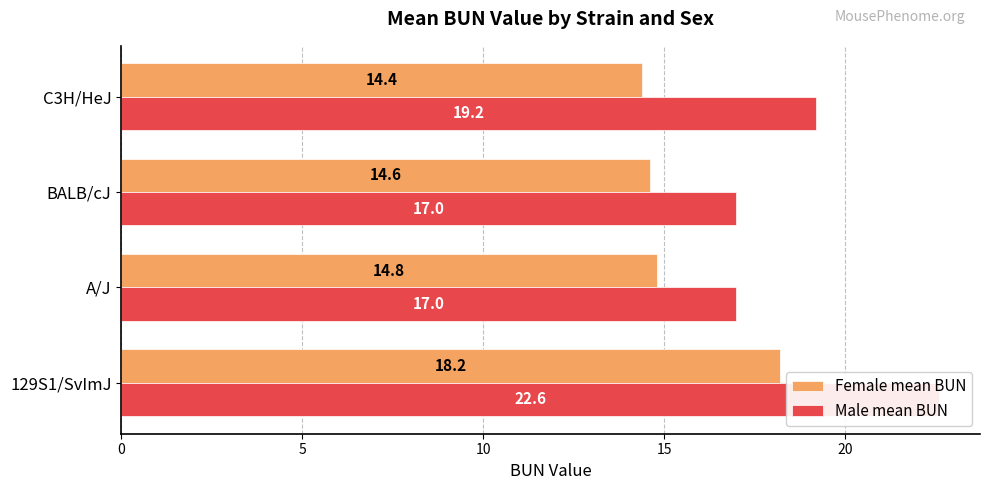

Count the Male mean BUN values in the range 17 to 22.

3